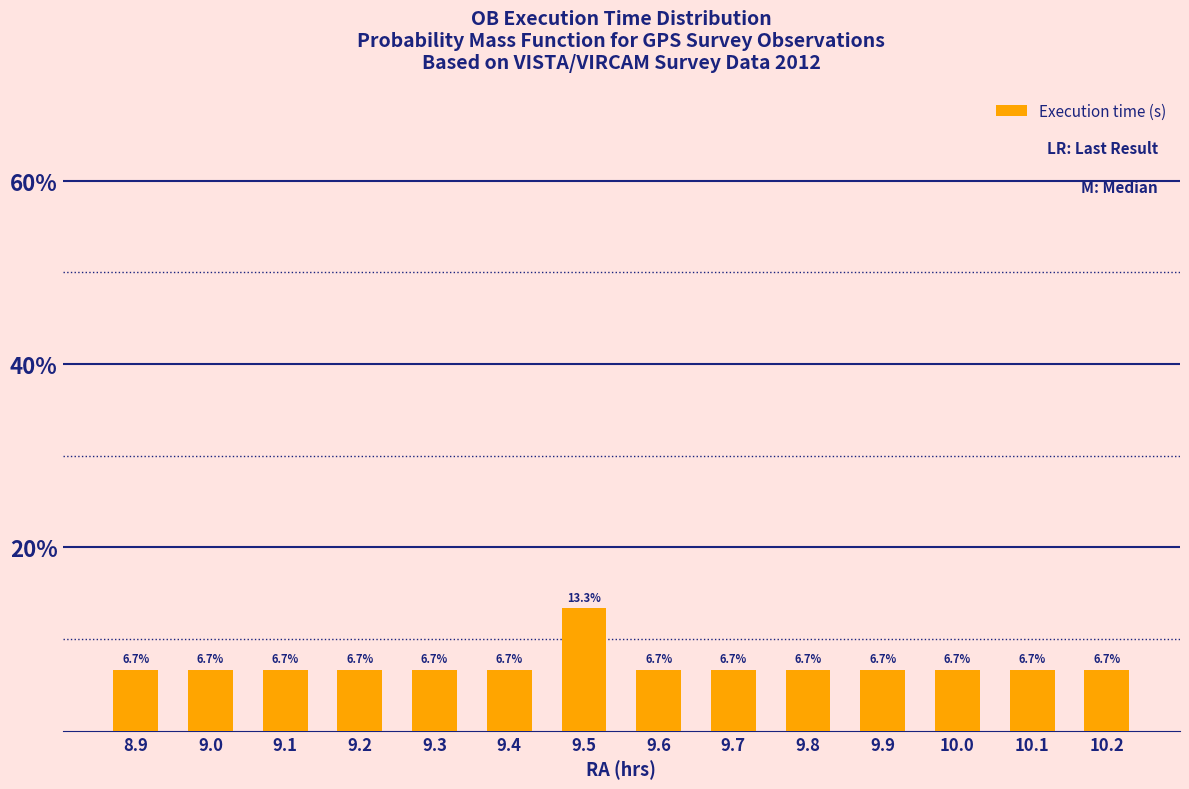

Which label corresponds to the largest value in the chart?

9.5